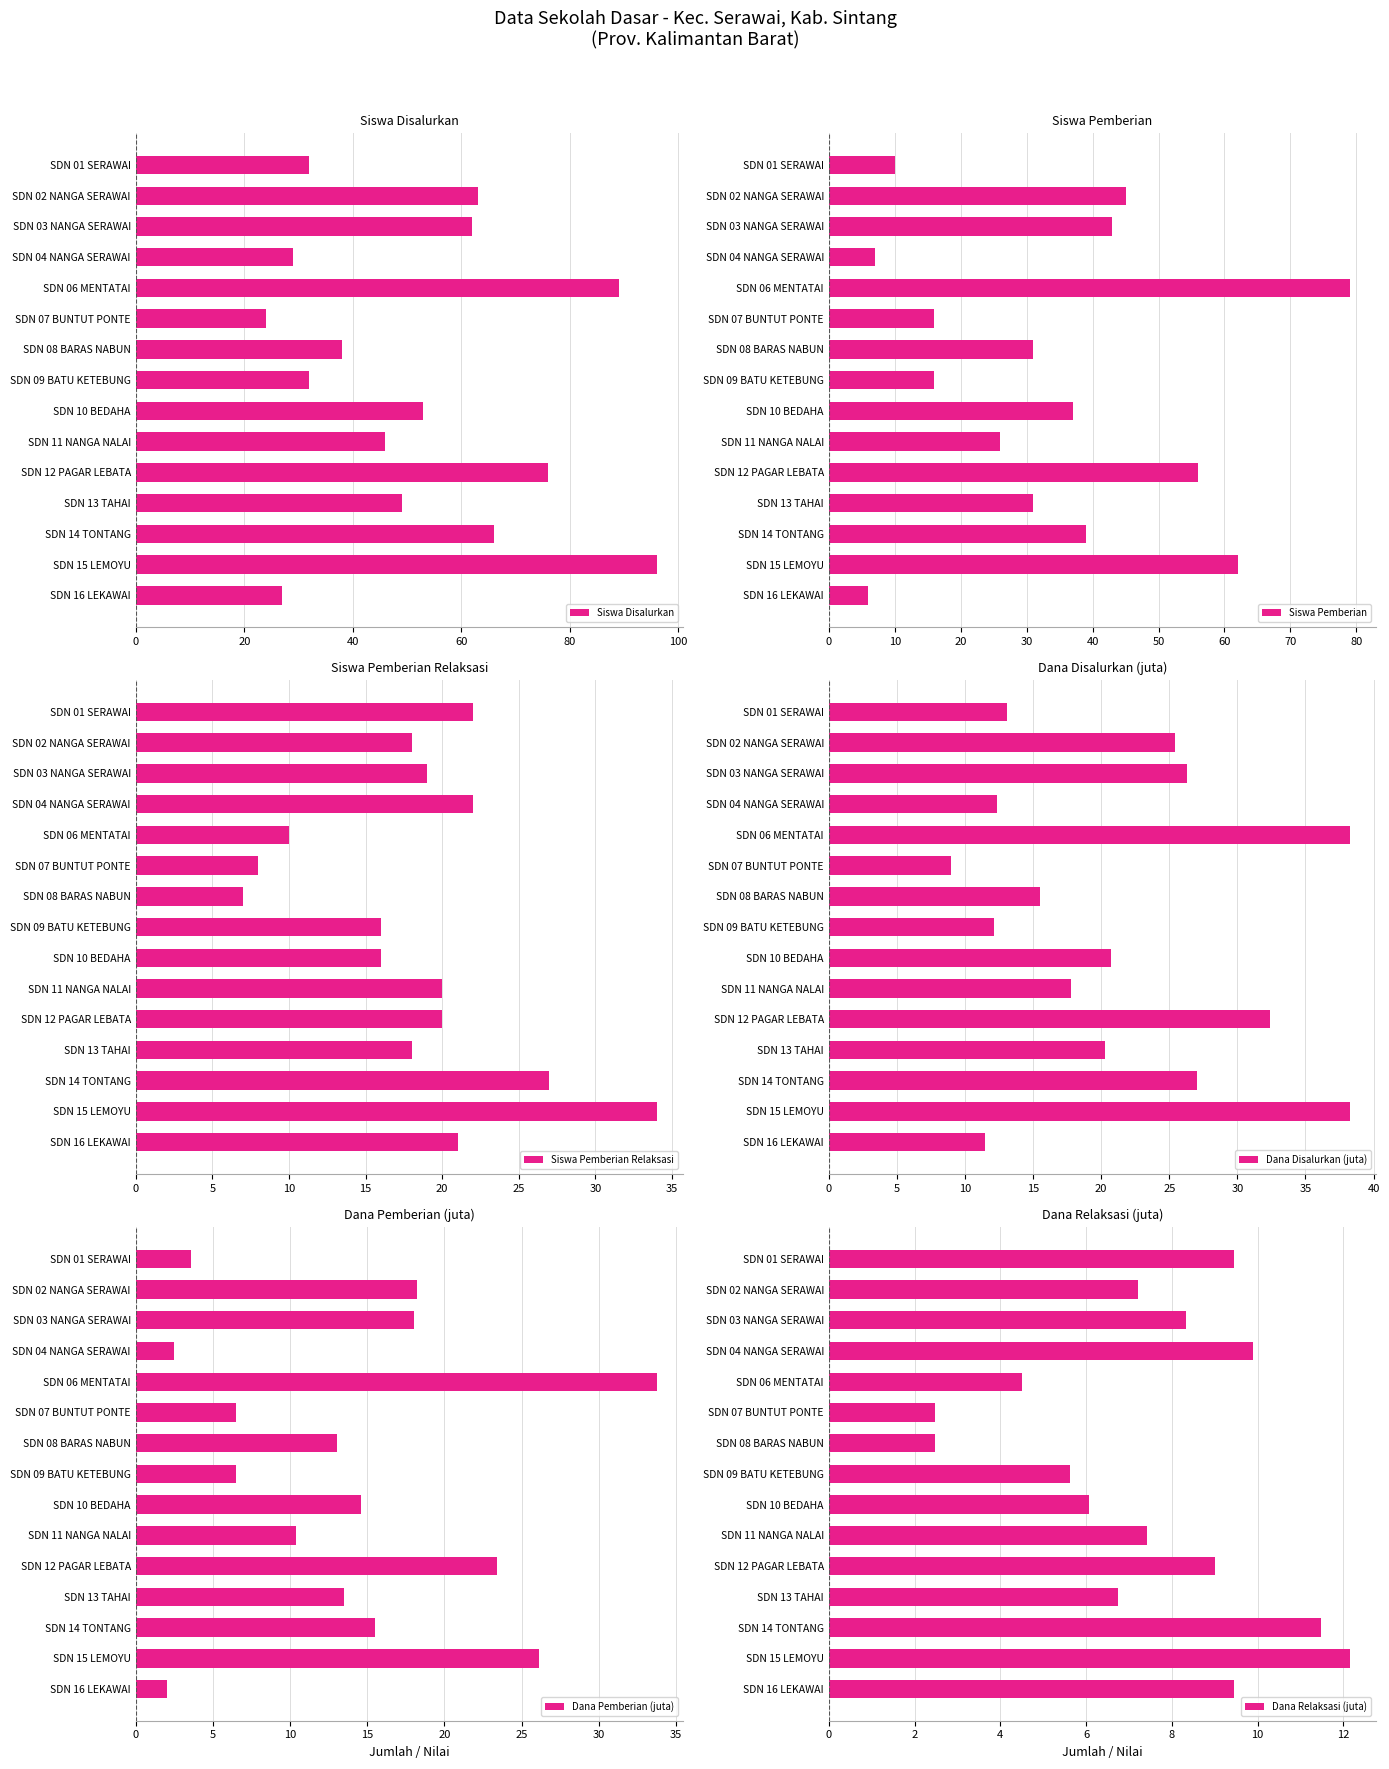

What is the sum of all Dana Disalurkan (juta) values?

319.9